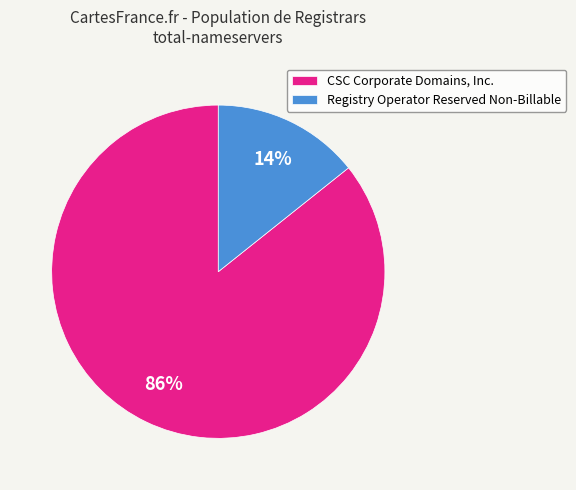

Which slice is the smallest?

Registry Operator Reserved Non-Billable